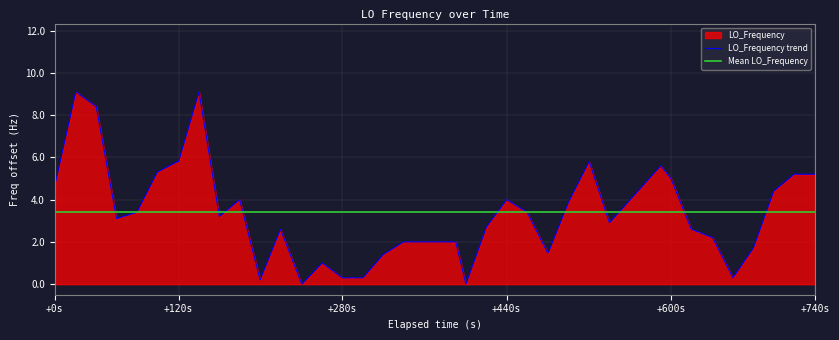

True or false: LO_Frequency trend has a value of 7.2 at +0s.

False